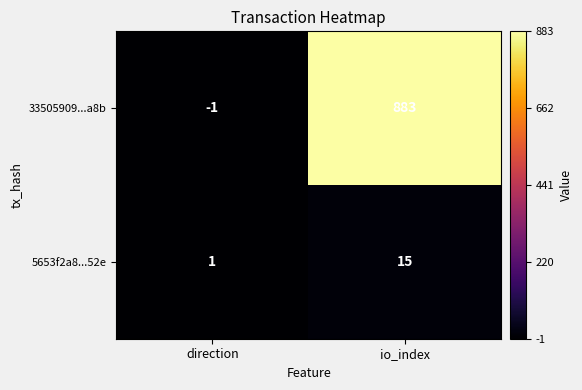

Which category has the lowest value across all series?

direction